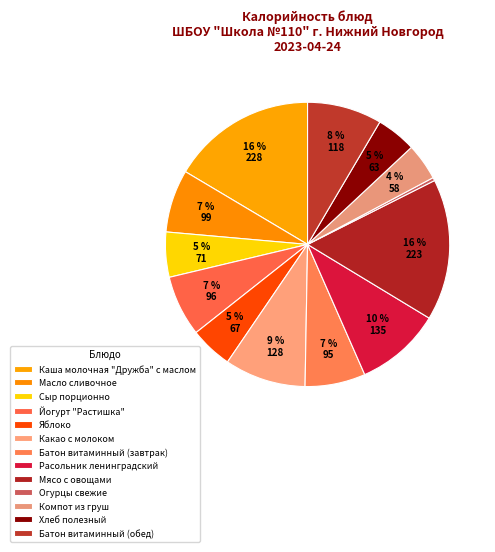

Which category has the biggest portion of the pie?

Каша молочная "Дружба" с маслом